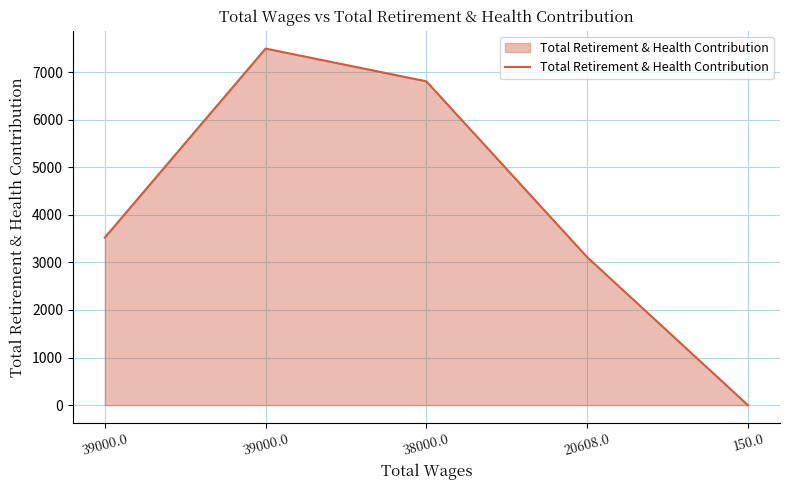

At which category does the chart reach its peak across all series?

39000.0